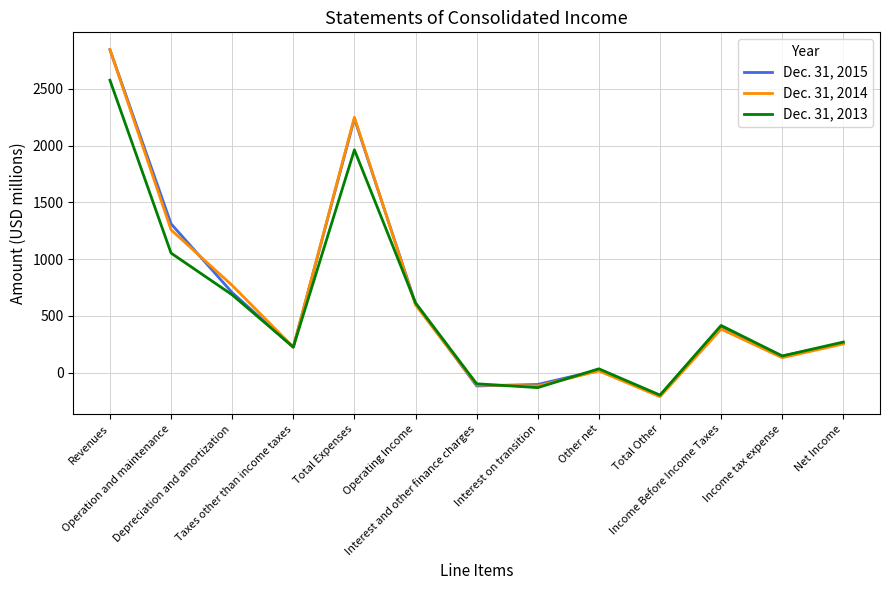

How many interior local peaks does the Dec. 31, 2013 series have?

3